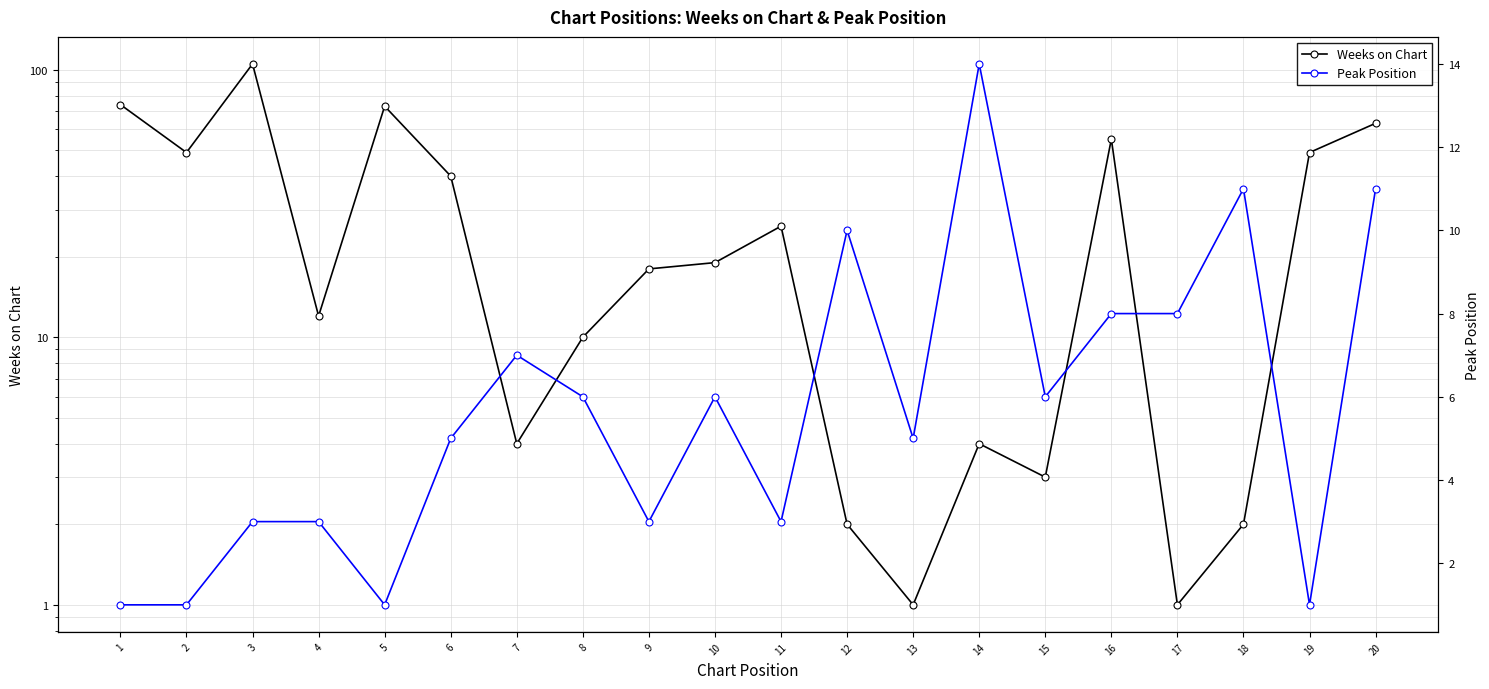

What is the difference between the Peak Position values at 17 and 6?

3